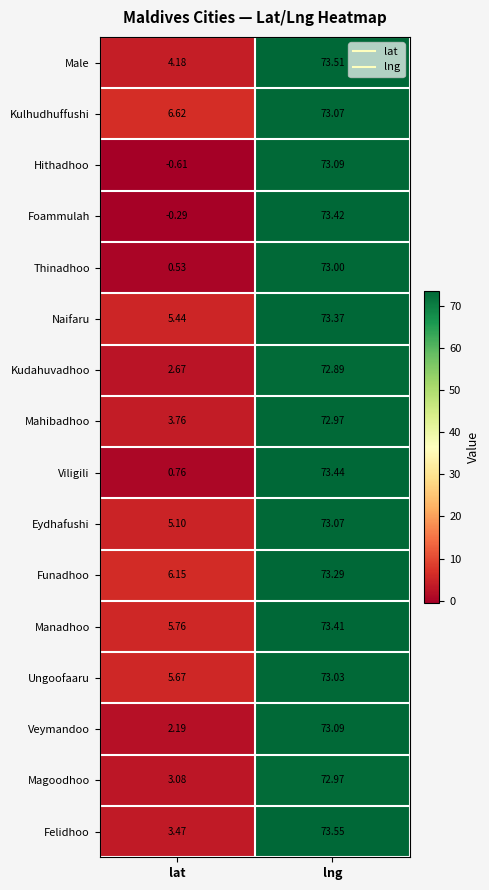

List the labels in order of Foammulah value, largest first.

lng, lat